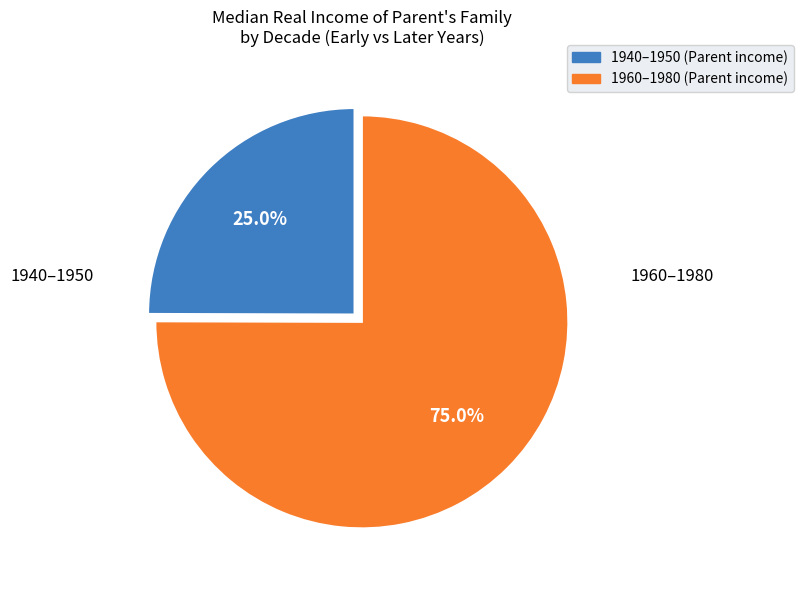

Does any single category account for the majority?

Yes